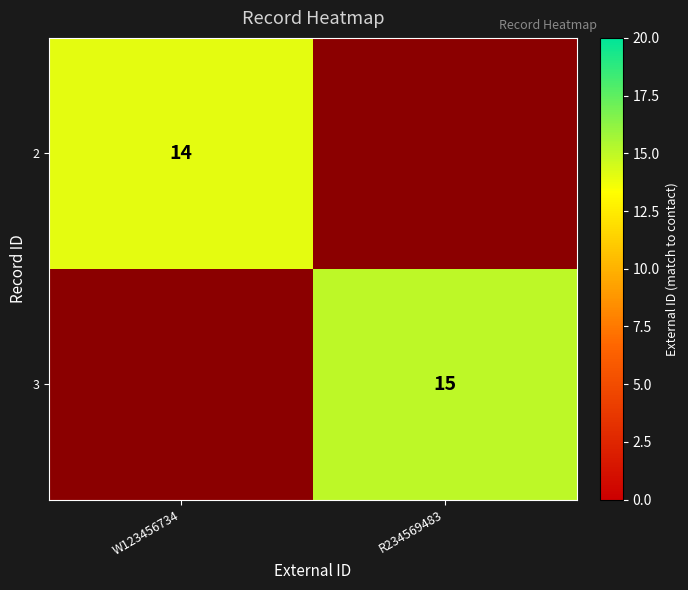

The value of 2 at W123456734 is 22. True or false?

False